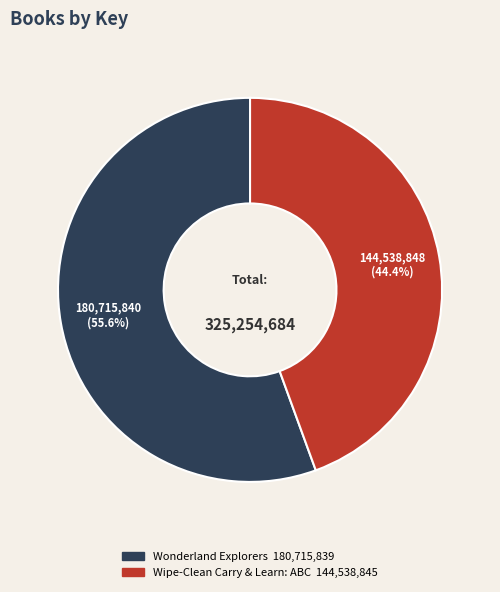

Which slice represents more than half of the pie?

Wonderland Explorers